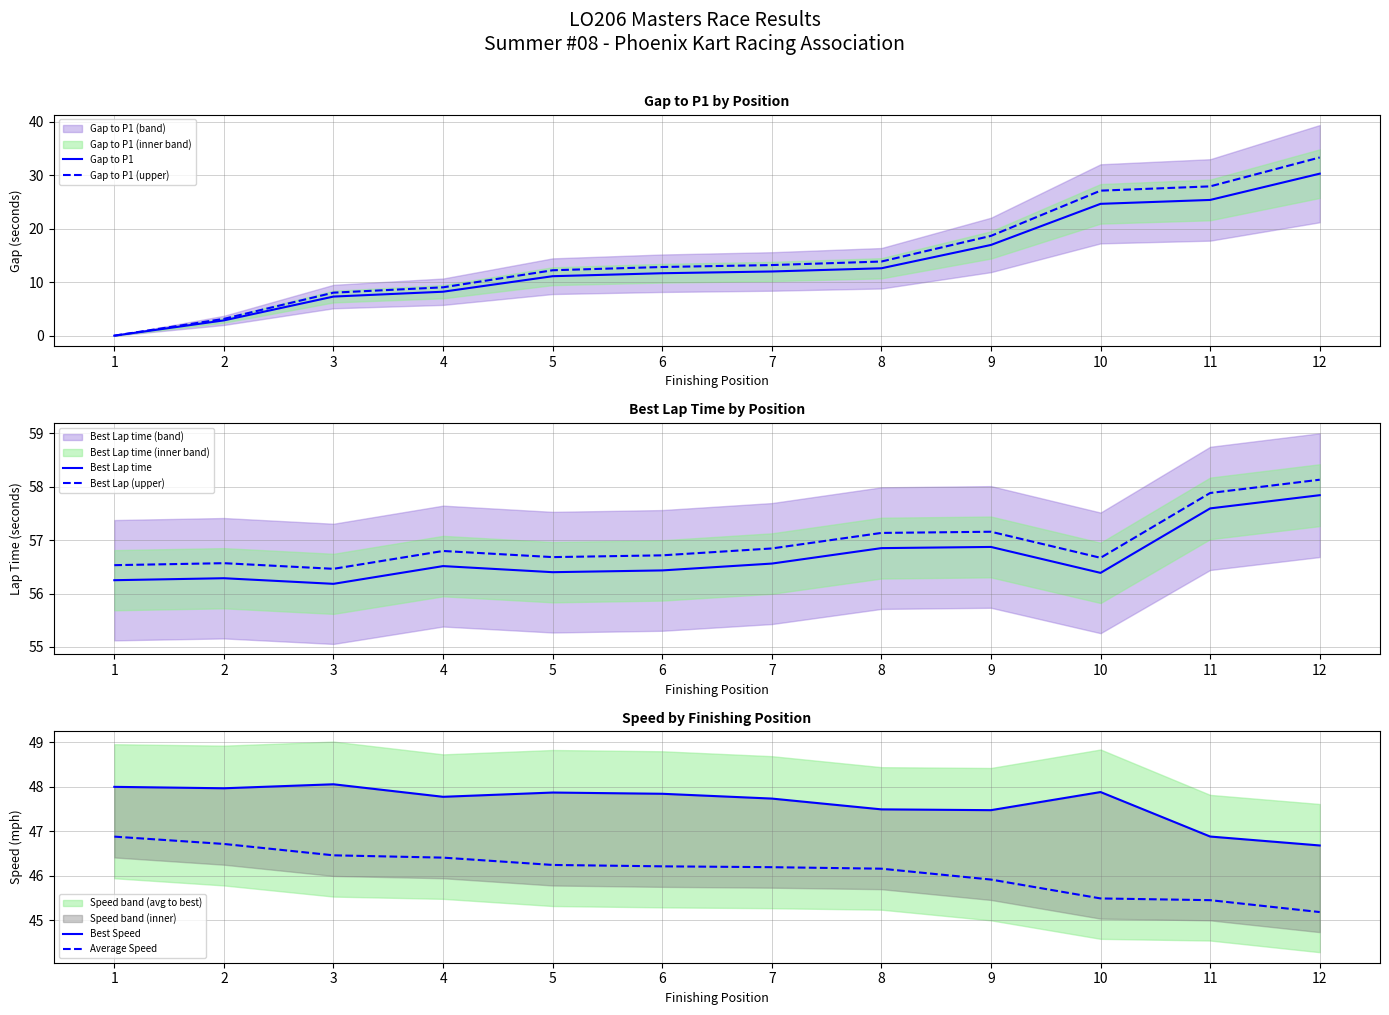

Reading right to left, list all the values displayed in this chart.

Gap to P1: 12=30.3	11=25.4	10=24.7	9=17.0	8=12.6	7=12.0	6=11.7	5=11.1	4=8.2	3=7.3	2=2.9	1=0.0
Gap to P1 (upper): 12=33.3	11=27.9	10=27.1	9=18.7	8=13.9	7=13.2	6=12.9	5=12.2	4=9.0	3=8.0	2=3.1	1=0.0
Best Lap time: 12=57.8	11=57.6	10=56.4	9=56.9	8=56.8	7=56.6	6=56.4	5=56.4	4=56.5	3=56.2	2=56.3	1=56.2
Best Lap (upper): 12=58.1	11=57.9	10=56.7	9=57.2	8=57.1	7=56.8	6=56.7	5=56.7	4=56.8	3=56.5	2=56.6	1=56.5
Best Speed: 12=46.7	11=46.9	10=47.9	9=47.5	8=47.5	7=47.7	6=47.8	5=47.9	4=47.8	3=48.1	2=48.0	1=48.0
Average Speed: 12=45.2	11=45.4	10=45.5	9=45.9	8=46.2	7=46.2	6=46.2	5=46.2	4=46.4	3=46.5	2=46.7	1=46.9